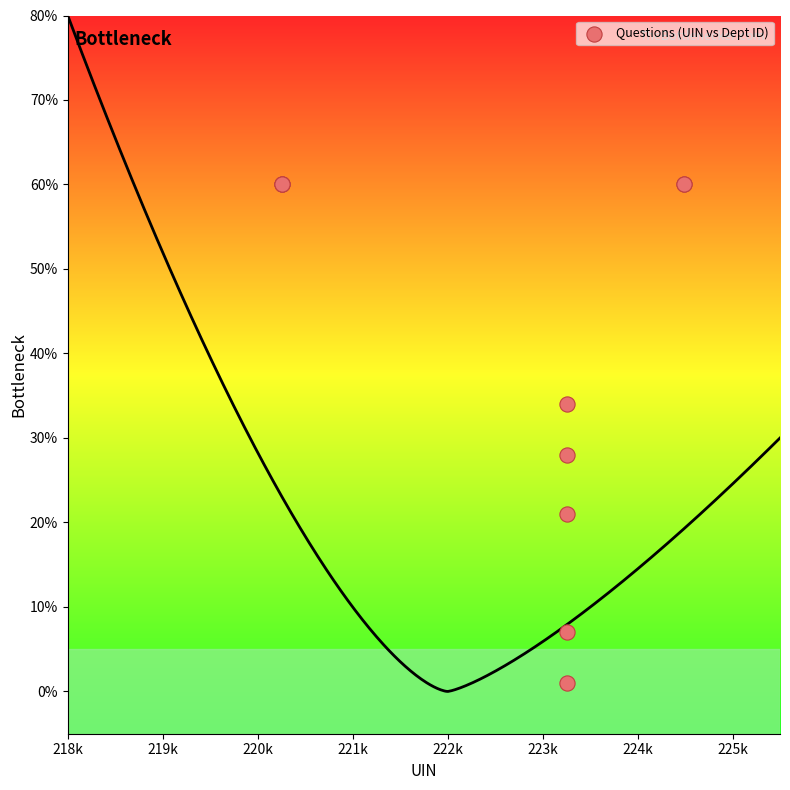

What Y value in the scatter plot is closest to 30?

28